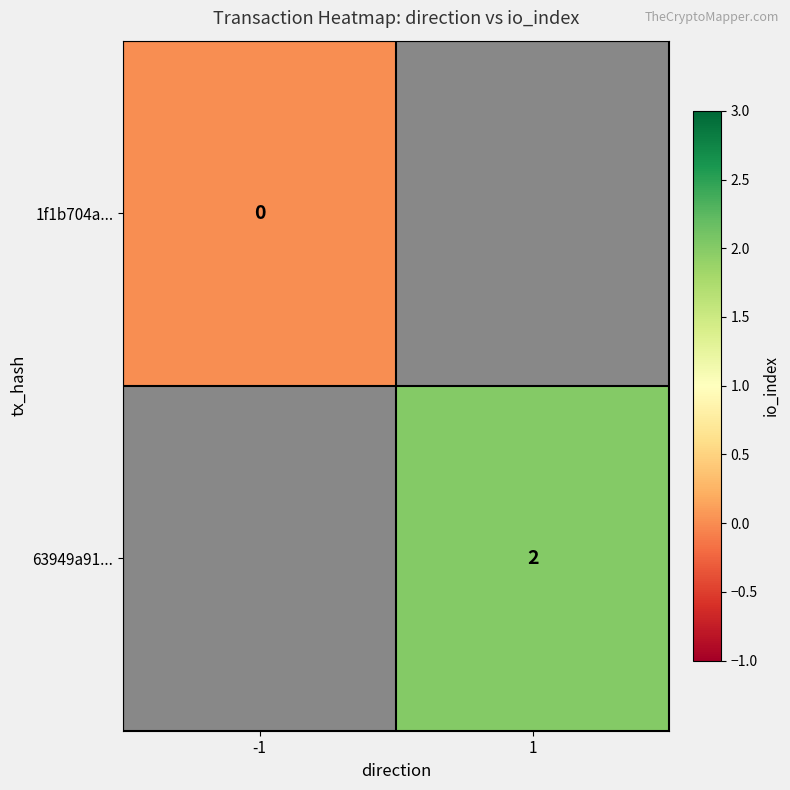

Is it true that 63949a91... equals 3 at 1?

False